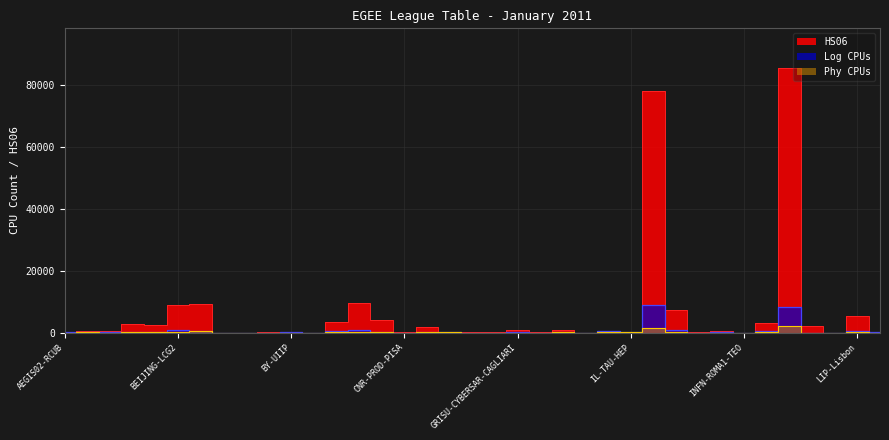

At which category does Log CPUs reach its first local peak?

ARNES